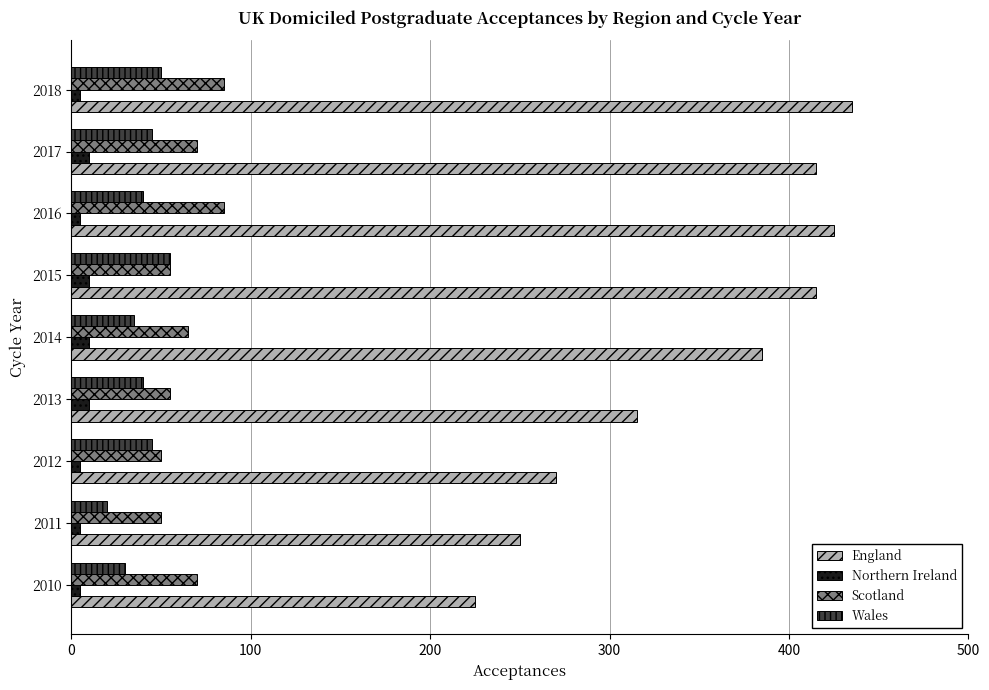

How many Scotland values are between 55 and 70?

5